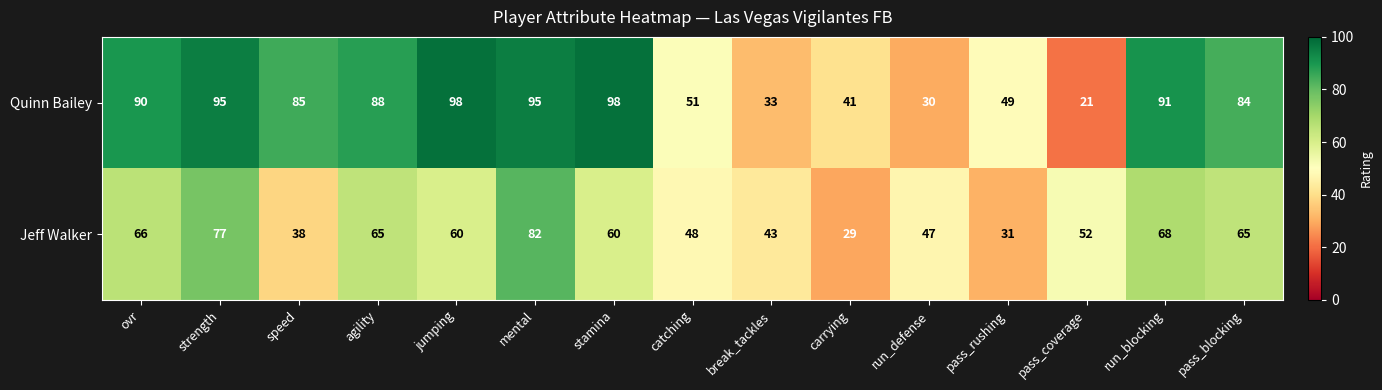

At which label is Jeff Walker closest to 55?

pass_coverage